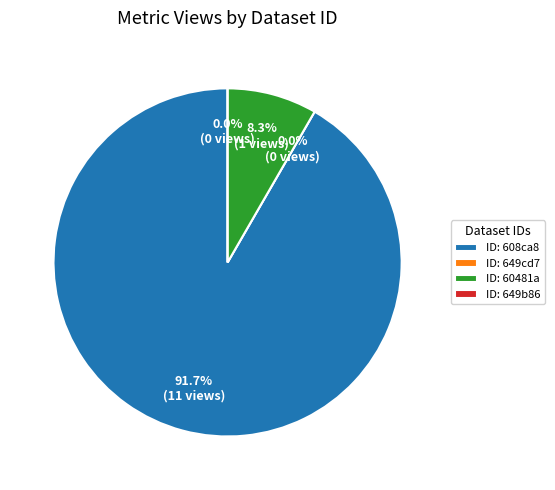

How many segments does this pie chart have?

4